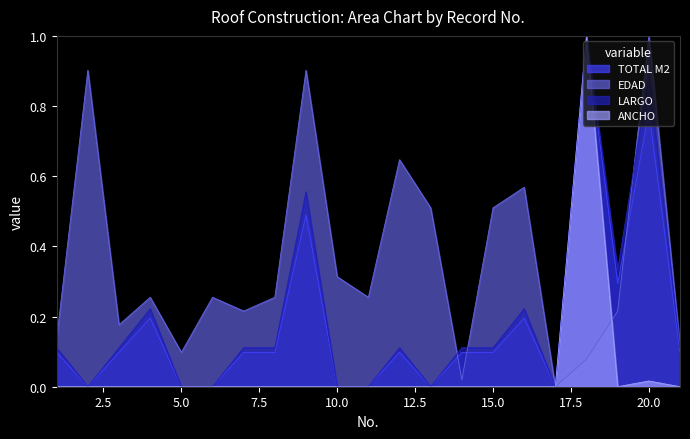

Which category has the highest value in the TOTAL M2 series?

18